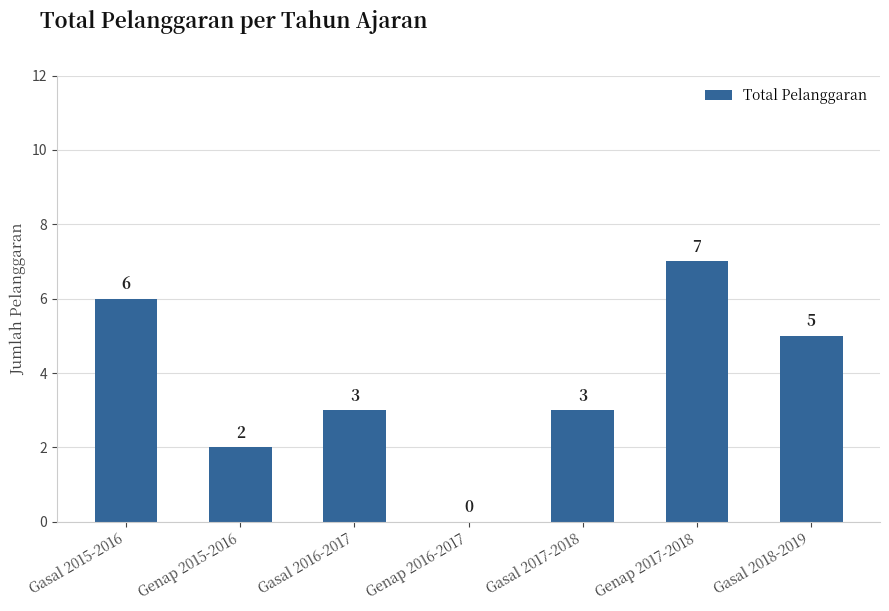

What is the change in value from Genap 2015-2016 to Gasal 2016-2017?

+1